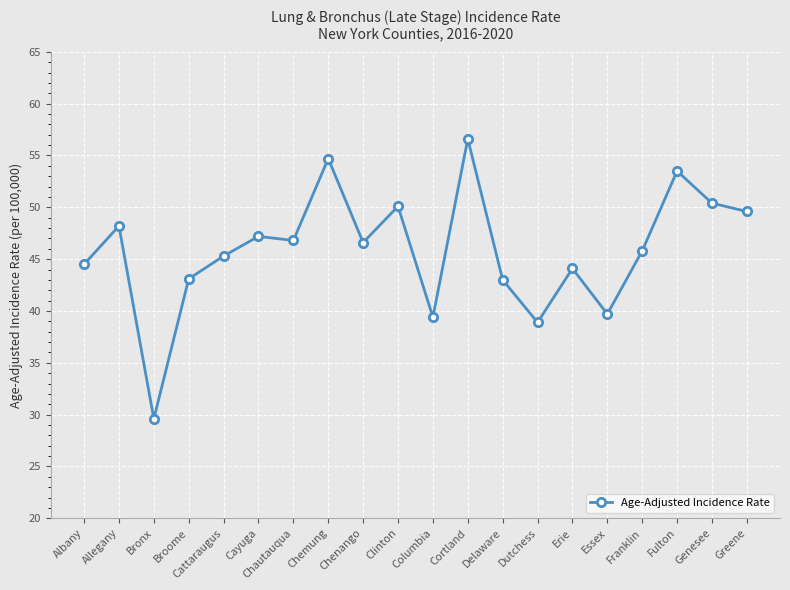

How many points are higher than both their immediate neighbors (excluding endpoints)?

7